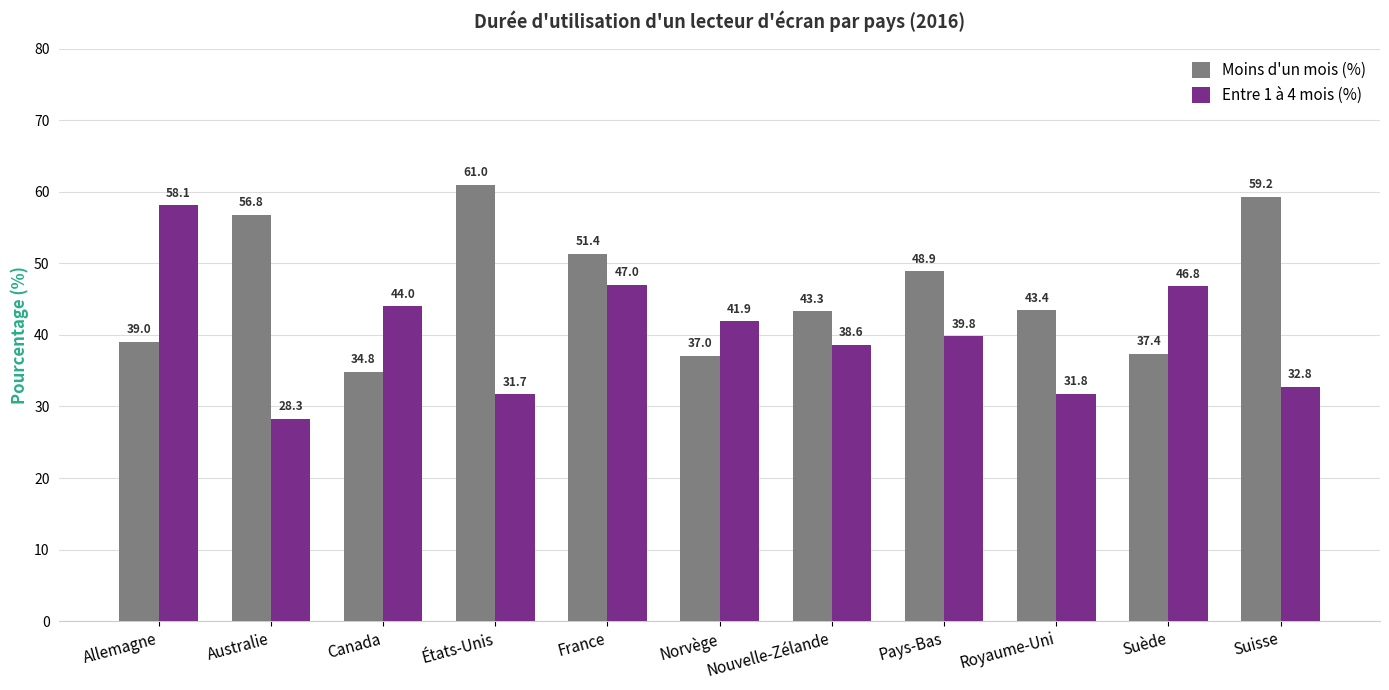

At which label is Entre 1 à 4 mois (%) closest to 43?

Canada